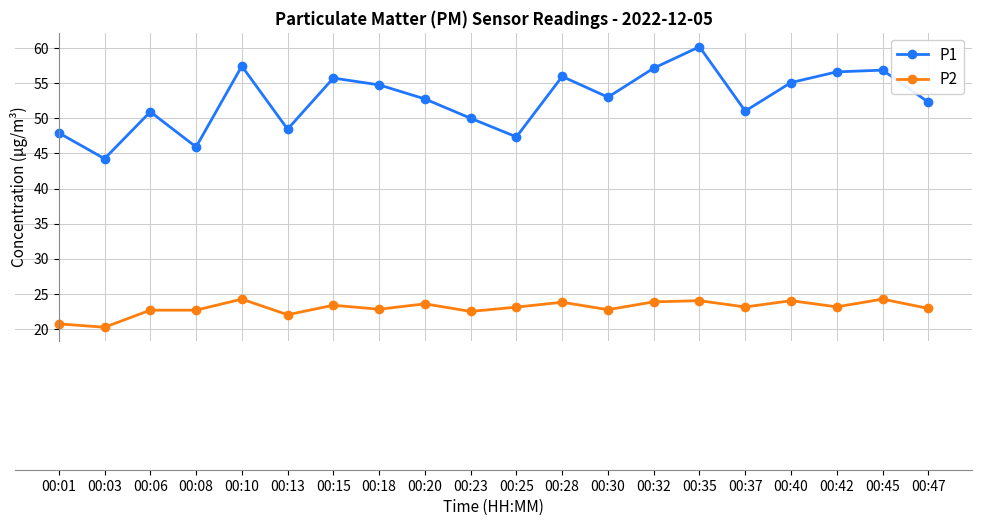

The P1 series shows 56.0 at 00:28. True or false?

True